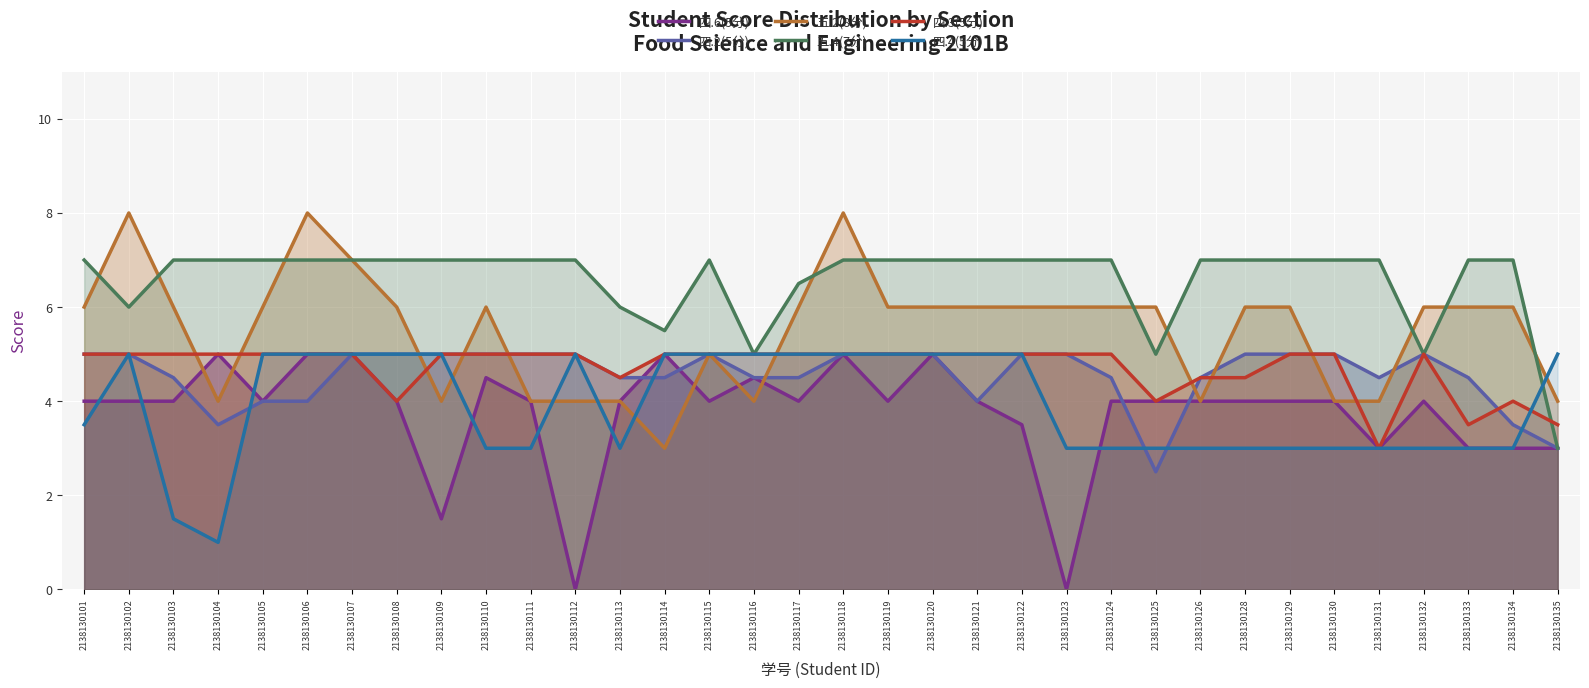

Reading left to right, what are all the values shown in this chart?

四.6(5分): 2138130101=4.0	2138130102=4.0	2138130103=4.0	2138130104=5.0	2138130105=4.0	2138130106=5.0	2138130107=5.0	2138130108=4.0	2138130109=1.5	2138130110=4.5	2138130111=4.0	2138130112=0.0	2138130113=4.0	2138130114=5.0	2138130115=4.0	2138130116=4.5	2138130117=4.0	2138130118=5.0	2138130119=4.0	2138130120=5.0	2138130121=4.0	2138130122=3.5	2138130123=0.0	2138130124=4.0	2138130125=4.0	2138130126=4.0	2138130128=4.0	2138130129=4.0	2138130130=4.0	2138130131=3.0	2138130132=4.0	2138130133=3.0	2138130134=3.0	2138130135=3.0
四.2(5分): 2138130101=5.0	2138130102=5.0	2138130103=4.5	2138130104=3.5	2138130105=4.0	2138130106=4.0	2138130107=5.0	2138130108=5.0	2138130109=5.0	2138130110=5.0	2138130111=5.0	2138130112=5.0	2138130113=4.5	2138130114=4.5	2138130115=5.0	2138130116=4.5	2138130117=4.5	2138130118=5.0	2138130119=5.0	2138130120=5.0	2138130121=4.0	2138130122=5.0	2138130123=5.0	2138130124=4.5	2138130125=2.5	2138130126=4.5	2138130128=5.0	2138130129=5.0	2138130130=5.0	2138130131=4.5	2138130132=5.0	2138130133=4.5	2138130134=3.5	2138130135=3.0
五.2(8分): 2138130101=6.0	2138130102=8.0	2138130103=6.0	2138130104=4.0	2138130105=6.0	2138130106=8.0	2138130107=7.0	2138130108=6.0	2138130109=4.0	2138130110=6.0	2138130111=4.0	2138130112=4.0	2138130113=4.0	2138130114=3.0	2138130115=5.0	2138130116=4.0	2138130117=6.0	2138130118=8.0	2138130119=6.0	2138130120=6.0	2138130121=6.0	2138130122=6.0	2138130123=6.0	2138130124=6.0	2138130125=6.0	2138130126=4.0	2138130128=6.0	2138130129=6.0	2138130130=4.0	2138130131=4.0	2138130132=6.0	2138130133=6.0	2138130134=6.0	2138130135=4.0
五.4(7分): 2138130101=7.0	2138130102=6.0	2138130103=7.0	2138130104=7.0	2138130105=7.0	2138130106=7.0	2138130107=7.0	2138130108=7.0	2138130109=7.0	2138130110=7.0	2138130111=7.0	2138130112=7.0	2138130113=6.0	2138130114=5.5	2138130115=7.0	2138130116=5.0	2138130117=6.5	2138130118=7.0	2138130119=7.0	2138130120=7.0	2138130121=7.0	2138130122=7.0	2138130123=7.0	2138130124=7.0	2138130125=5.0	2138130126=7.0	2138130128=7.0	2138130129=7.0	2138130130=7.0	2138130131=7.0	2138130132=5.0	2138130133=7.0	2138130134=7.0	2138130135=3.0
四.3(5分): 2138130101=5.0	2138130102=5.0	2138130103=5.0	2138130104=5.0	2138130105=5.0	2138130106=5.0	2138130107=5.0	2138130108=4.0	2138130109=5.0	2138130110=5.0	2138130111=5.0	2138130112=5.0	2138130113=4.5	2138130114=5.0	2138130115=5.0	2138130116=5.0	2138130117=5.0	2138130118=5.0	2138130119=5.0	2138130120=5.0	2138130121=5.0	2138130122=5.0	2138130123=5.0	2138130124=5.0	2138130125=4.0	2138130126=4.5	2138130128=4.5	2138130129=5.0	2138130130=5.0	2138130131=3.0	2138130132=5.0	2138130133=3.5	2138130134=4.0	2138130135=3.5
四.4(5分): 2138130101=3.5	2138130102=5.0	2138130103=1.5	2138130104=1.0	2138130105=5.0	2138130106=5.0	2138130107=5.0	2138130108=5.0	2138130109=5.0	2138130110=3.0	2138130111=3.0	2138130112=5.0	2138130113=3.0	2138130114=5.0	2138130115=5.0	2138130116=5.0	2138130117=5.0	2138130118=5.0	2138130119=5.0	2138130120=5.0	2138130121=5.0	2138130122=5.0	2138130123=3.0	2138130124=3.0	2138130125=3.0	2138130126=3.0	2138130128=3.0	2138130129=3.0	2138130130=3.0	2138130131=3.0	2138130132=3.0	2138130133=3.0	2138130134=3.0	2138130135=5.0